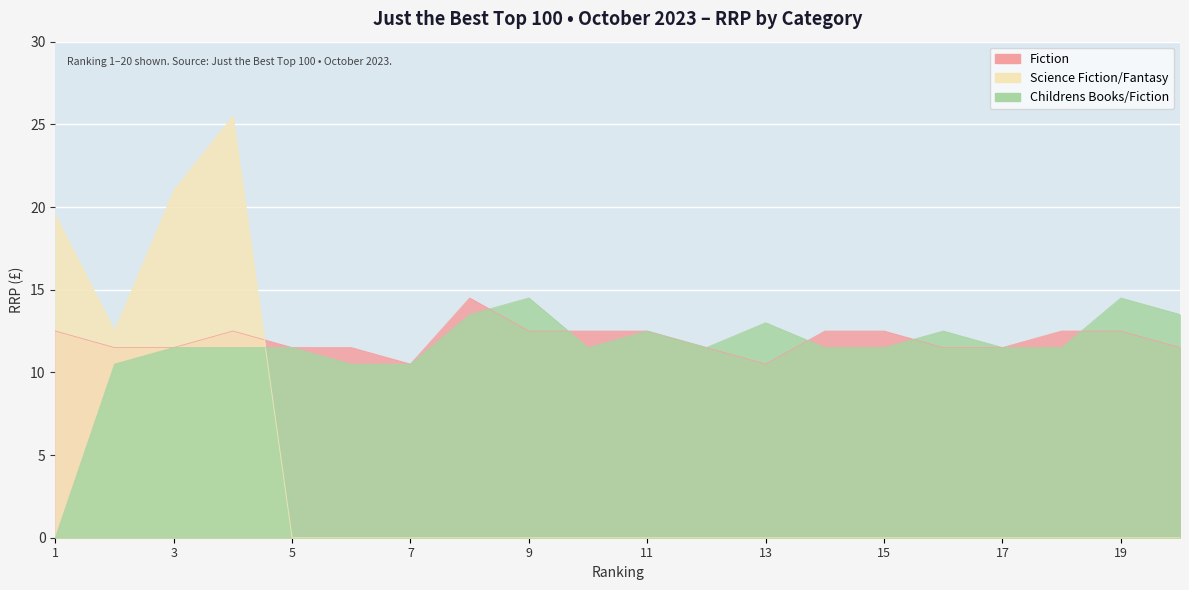

In Science Fiction/Fantasy, how many points are lower than both neighbors (excluding endpoints)?

1